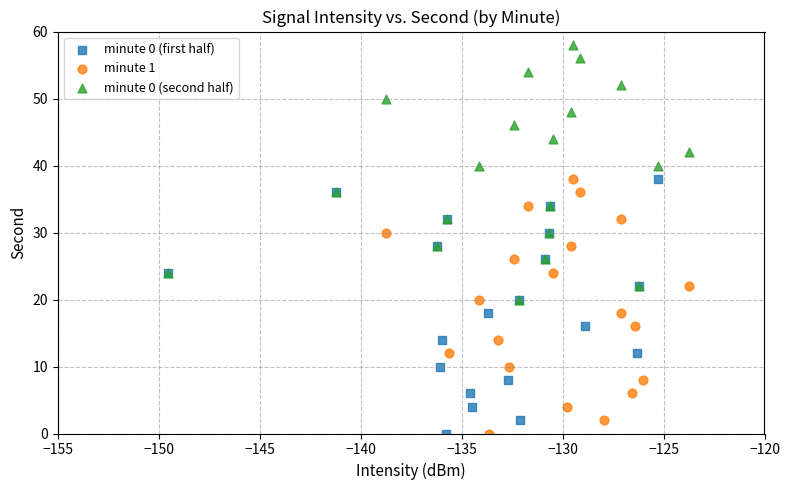

What are all the series names shown in the legend?

minute 0 (first half), minute 1, minute 0 (second half)